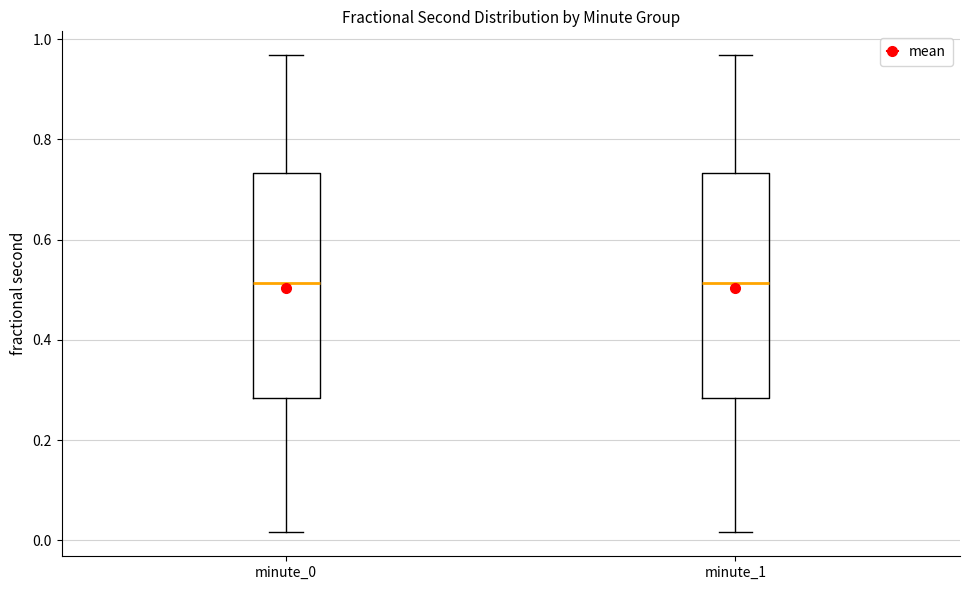

Where does the lower whisker of the box for minute_1 end on the y-axis? The values are not printed on the chart, so give them approximately, as read against the axis.

0.02